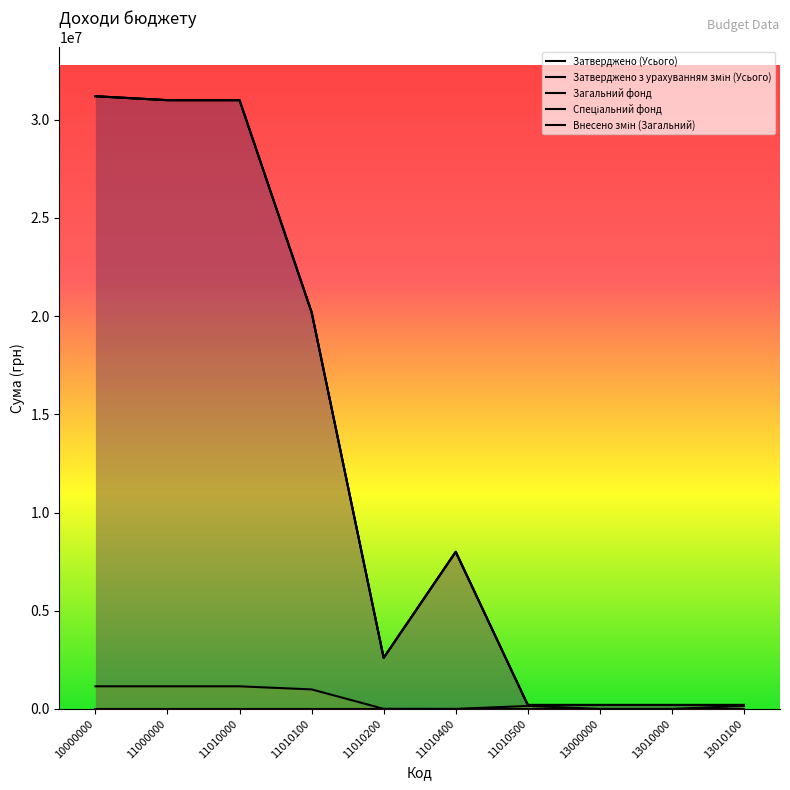

Which series has the largest range (max minus min)?

Затверджено (Усього)